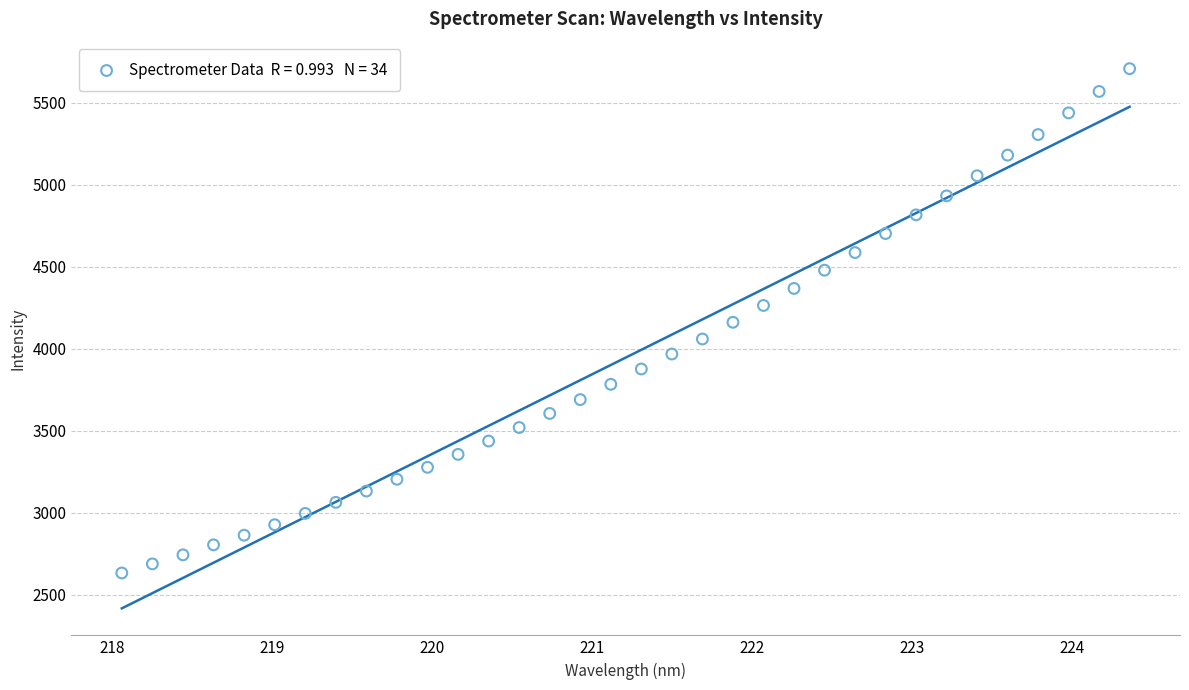

What is the range of Y values (max minus min)?

3075.8